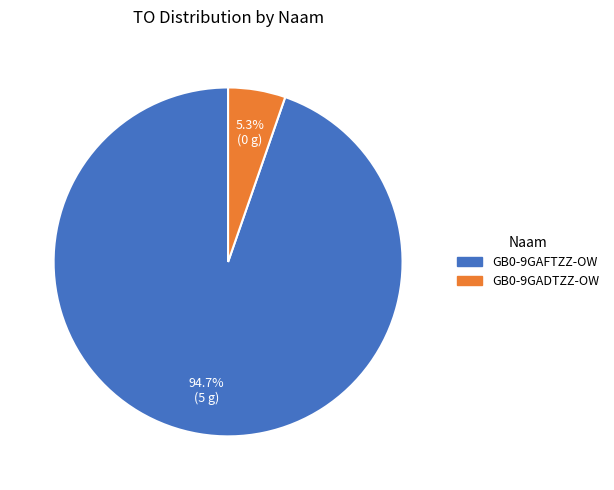

Is there a majority slice in this chart?

Yes